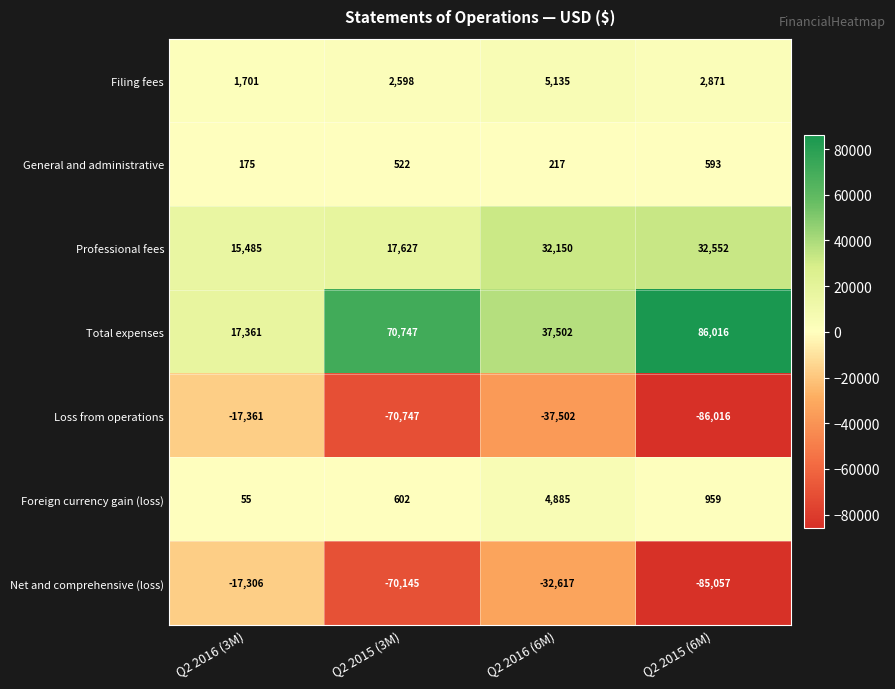

What is the greatest value displayed?

86016